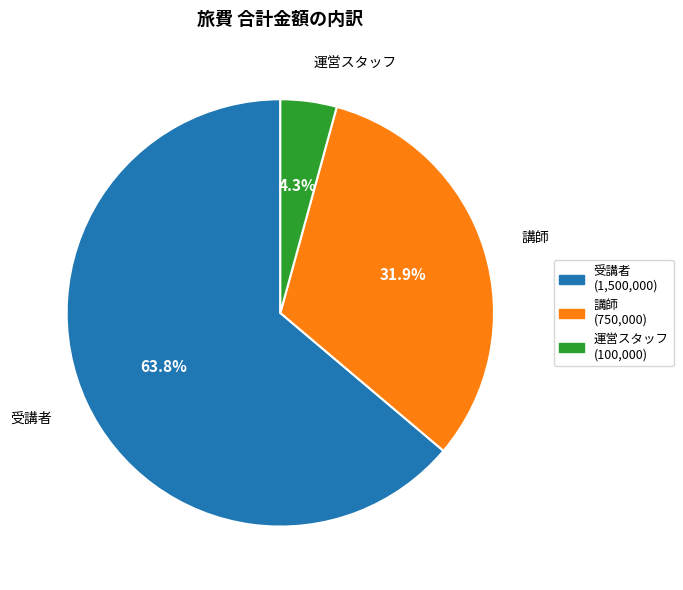

What percentage is the 講師 slice, to the nearest percent?

32%